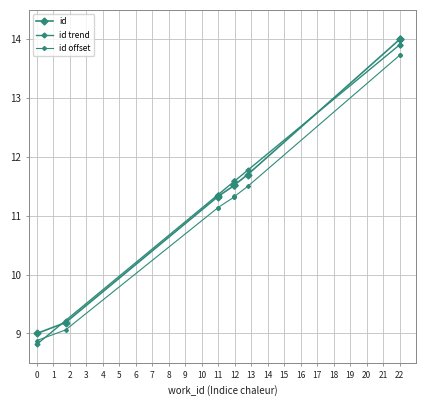

After their last crossing, which series has the higher values: id trend or id offset?

id trend